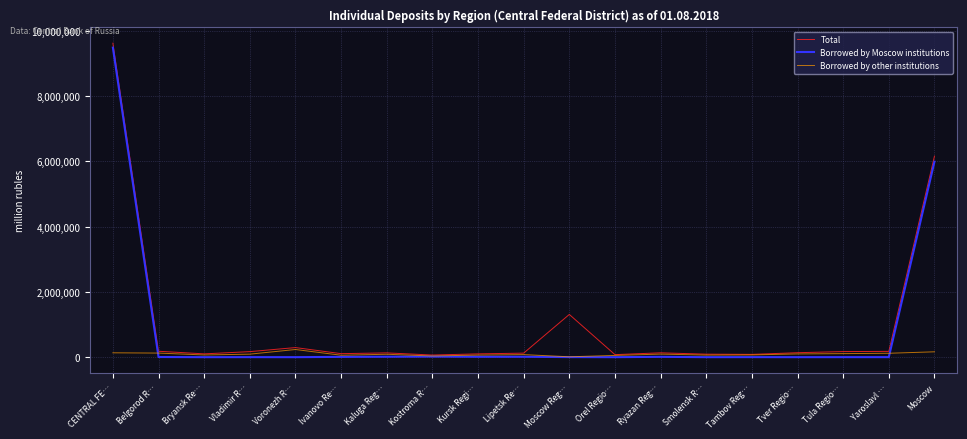

What is the sum of all Borrowed by other institutions values?

1768206